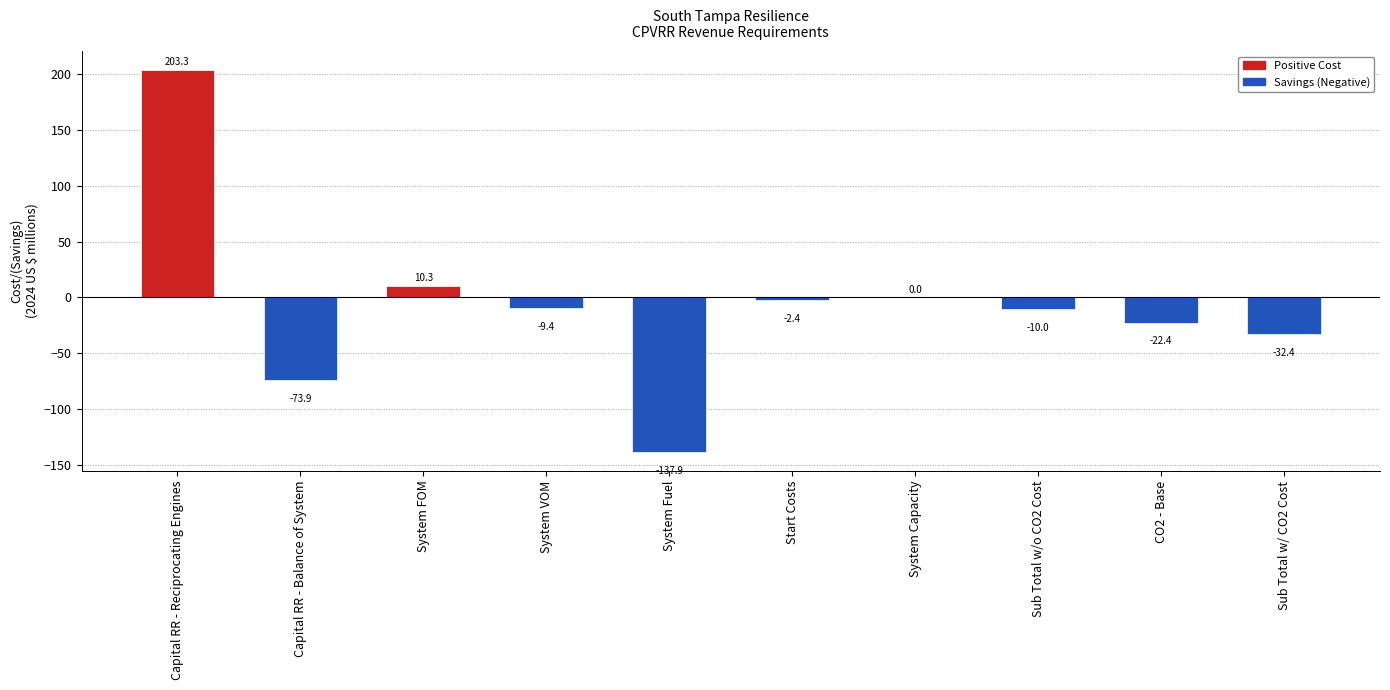

True or false: the data shows -10.0 at Sub Total w/o CO2 Cost.

True